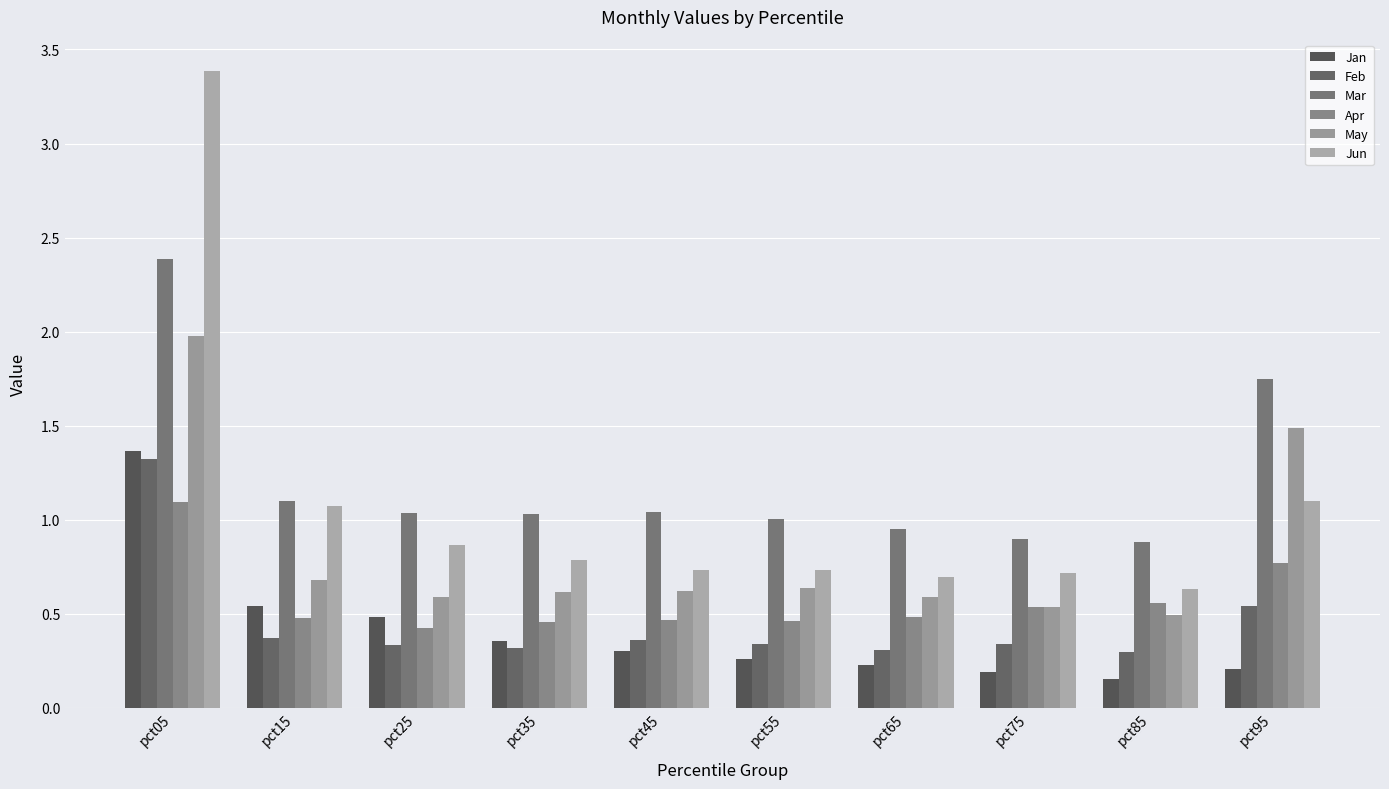

What are all the series names shown in the legend?

Jan, Feb, Mar, Apr, May, Jun